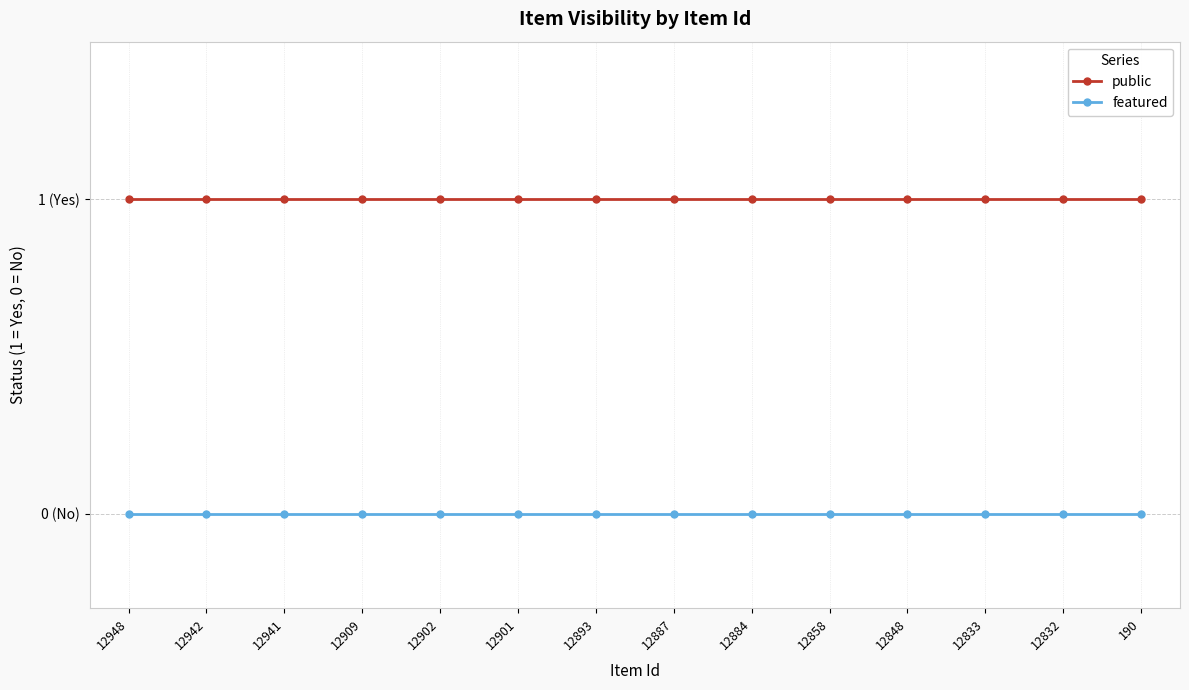

Does the chart have visible grid lines?

Yes